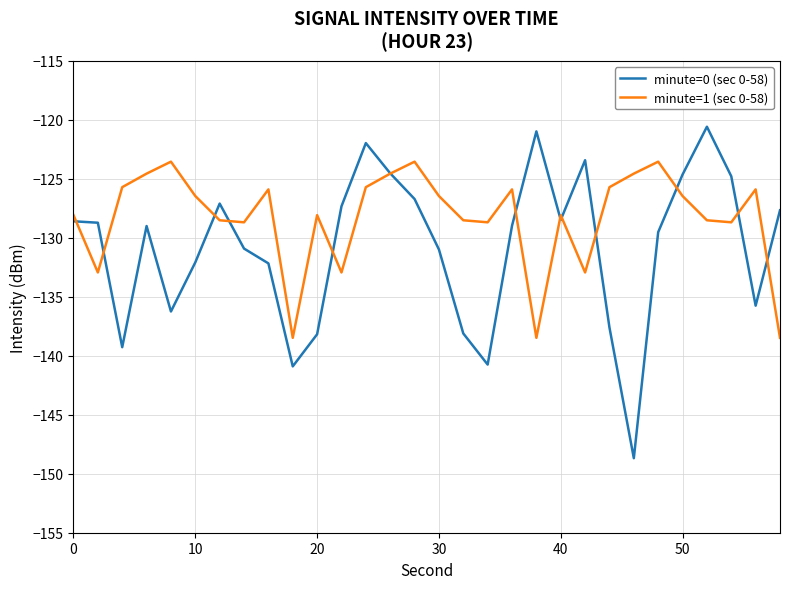

Which series has the largest total across all categories?

minute=1 (sec 0-58)